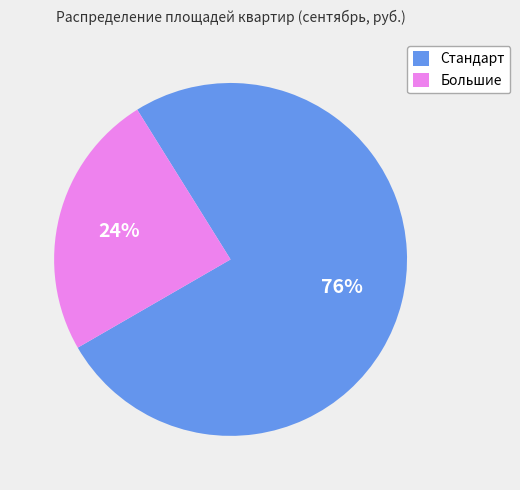

To the nearest percent, what is the average slice percentage?

50%